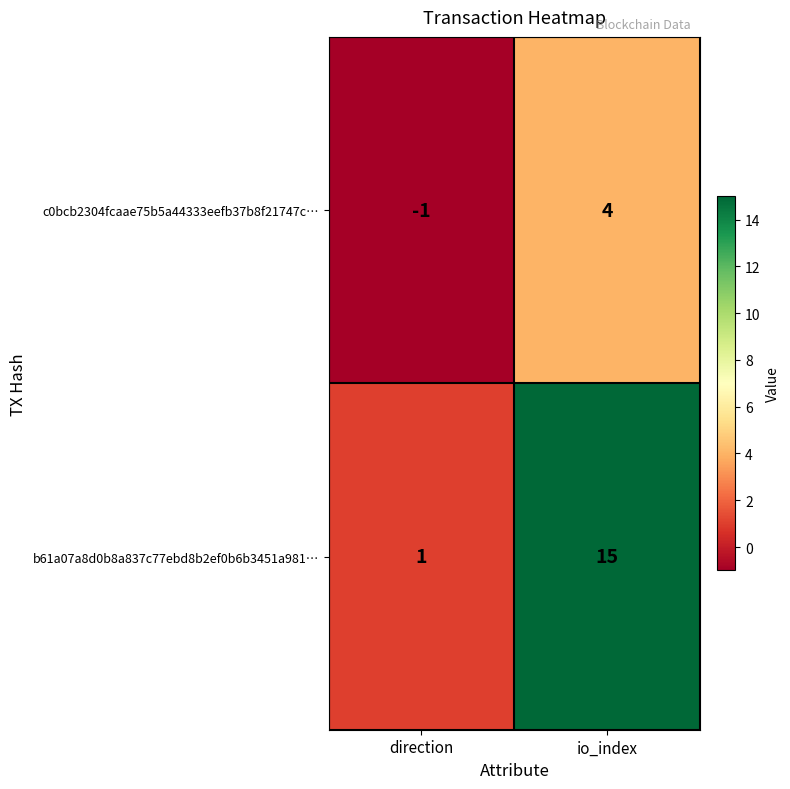

Which series has the largest range (max minus min)?

b61a07a8d0b8a837c77ebd8b2ef0b6b3451a981…